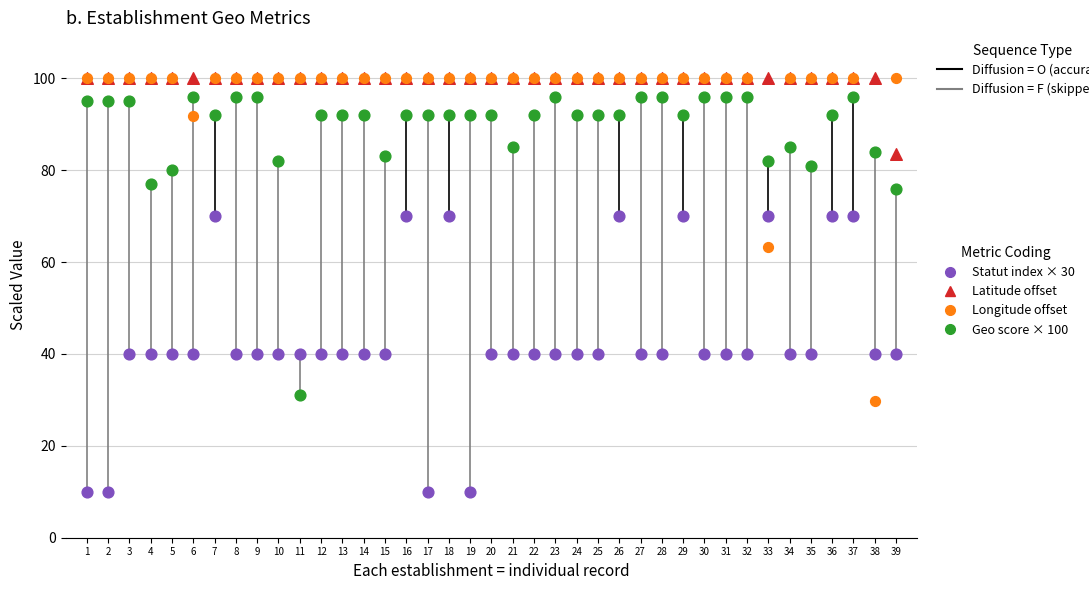

Across all series, what Y value is closest to 55?

63.3